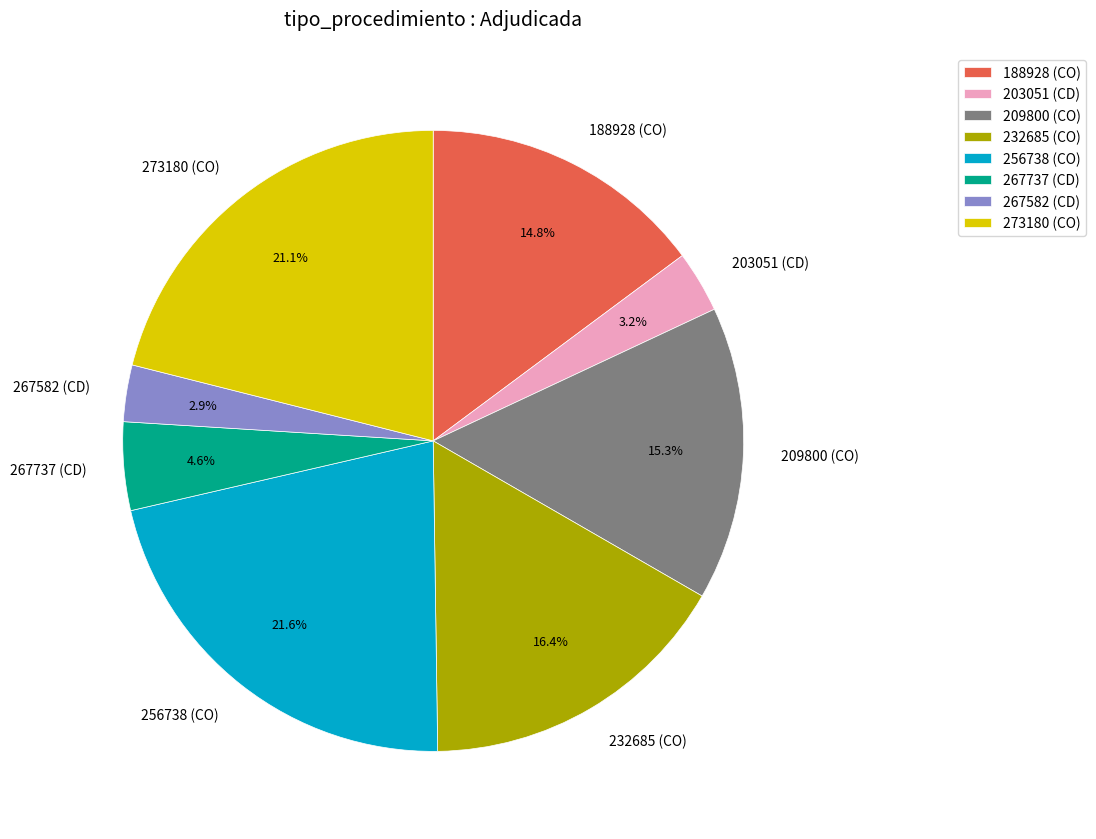

To the nearest percent, what is the difference between the largest and smallest slice percentages?

19%